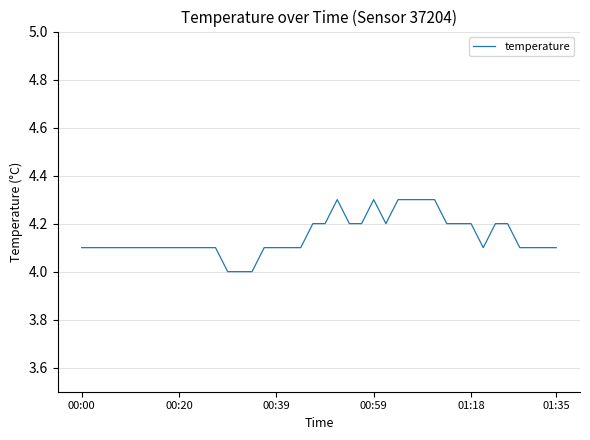

What is the difference between the maximum and minimum values?

0.3